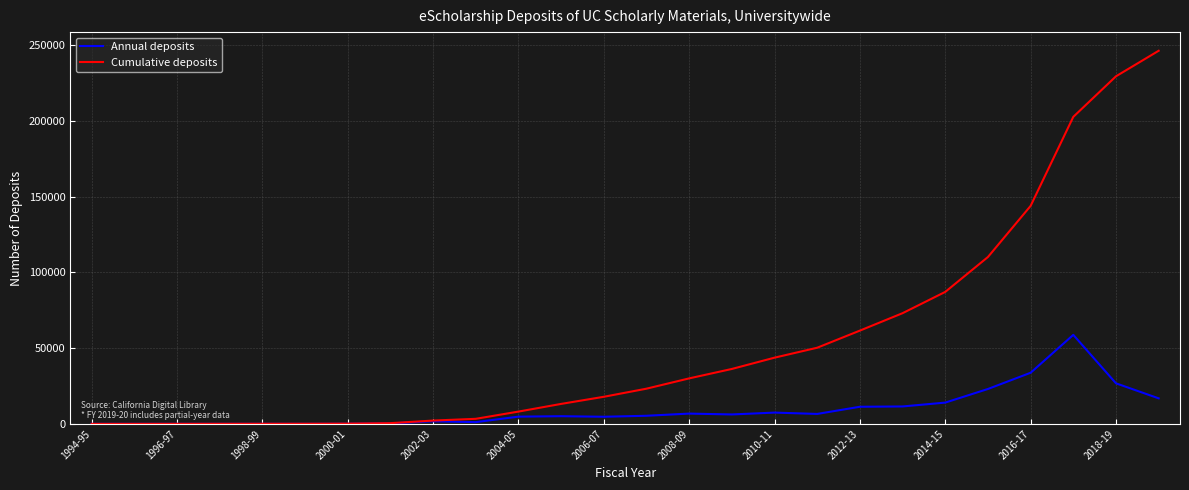

Which series has the largest total across all categories?

Cumulative deposits